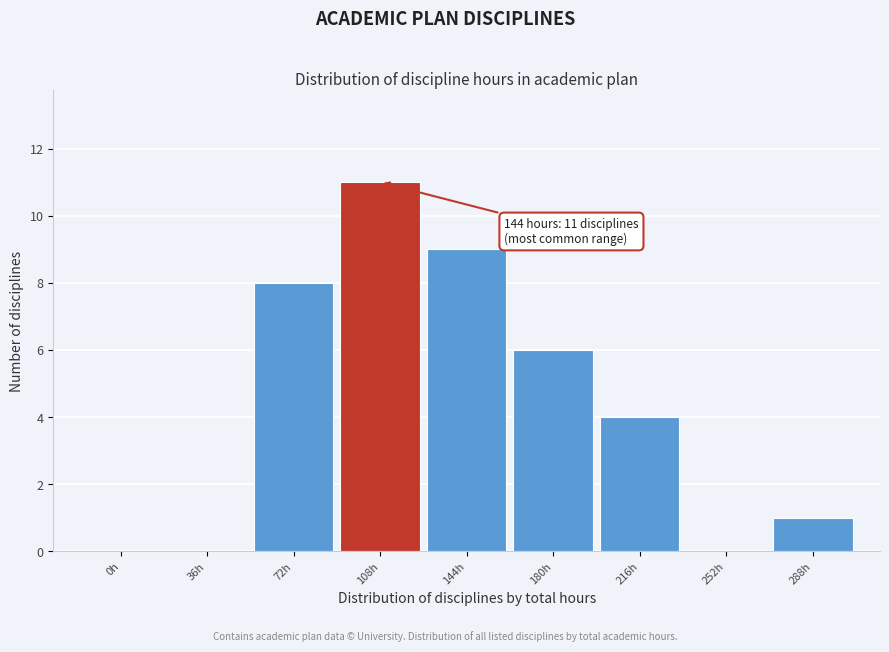

Reading left to right, extract all data points from this chart.

0h=0	36h=0	72h=8	108h=11	144h=9	180h=6	216h=4	252h=0	288h=1